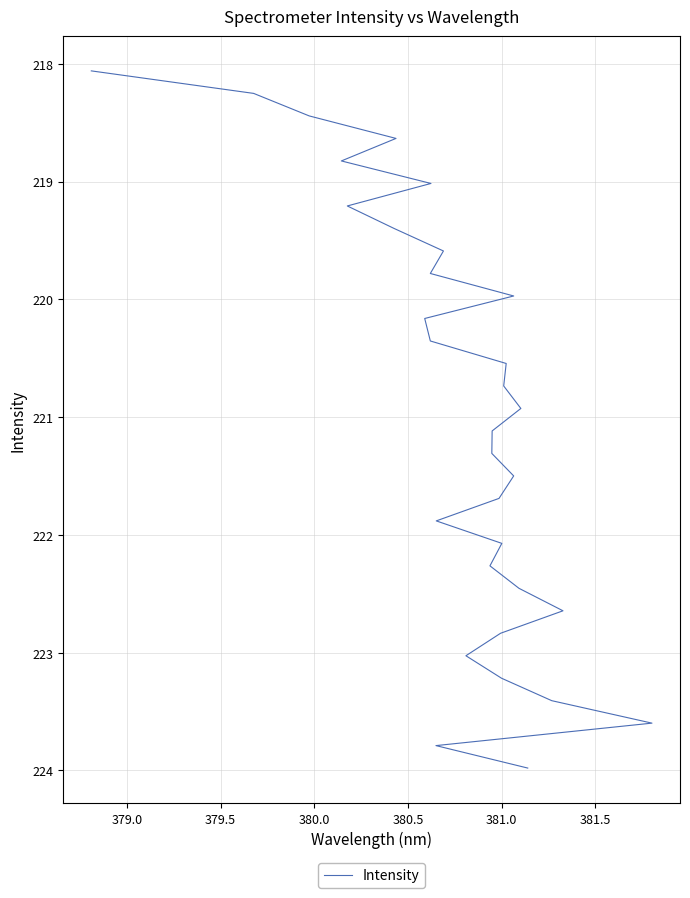

What is the sum of the values at 379.0 and 380.0?

436.9